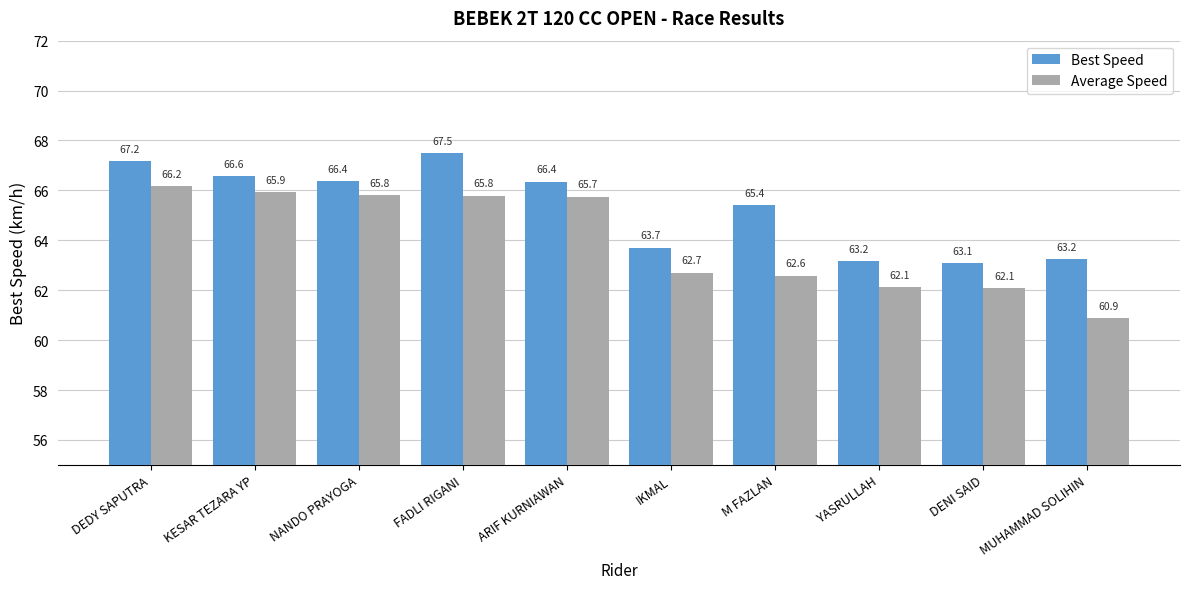

How many bars are there in total?

20